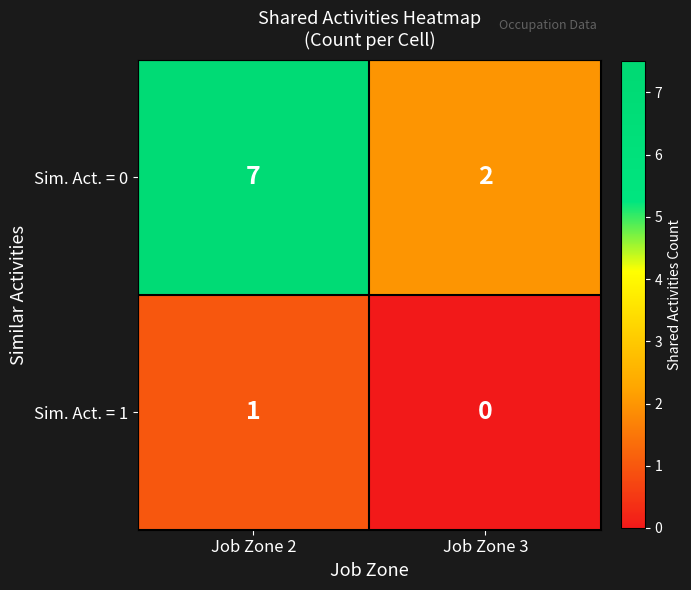

Count the number of data series in this chart.

2